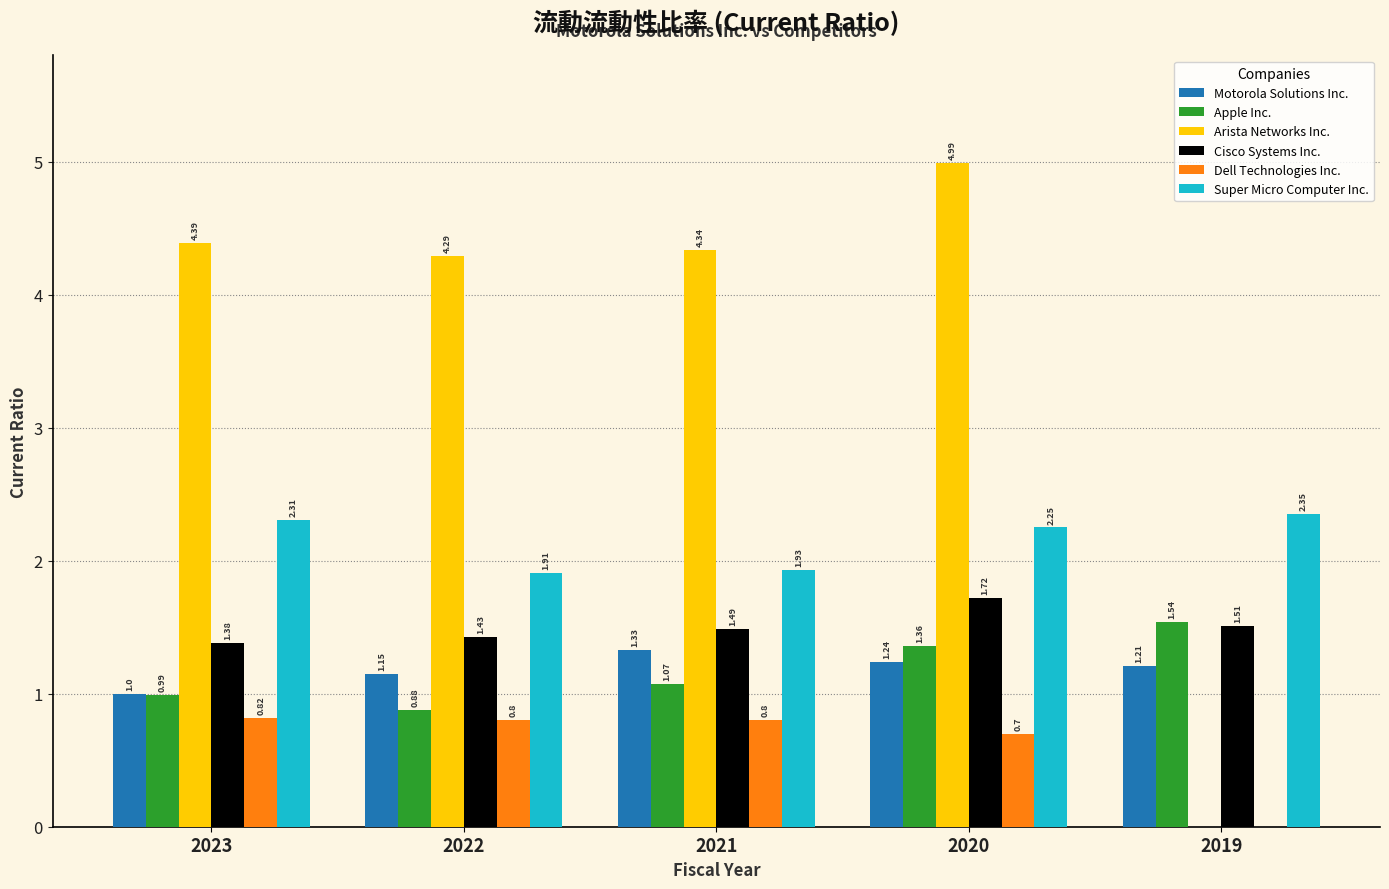

At which category is the sum across all series the highest?

2020